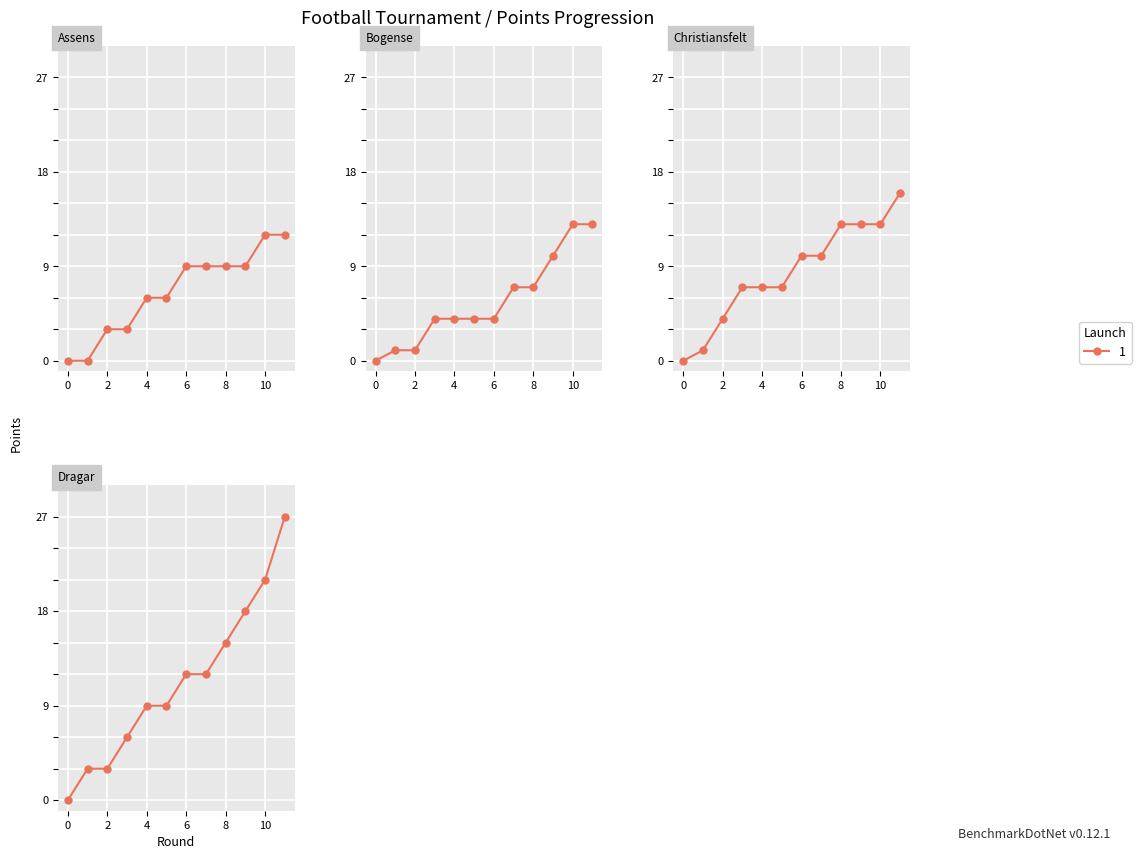

True or false: Christiansfelt has a value of 2 at 4.

False